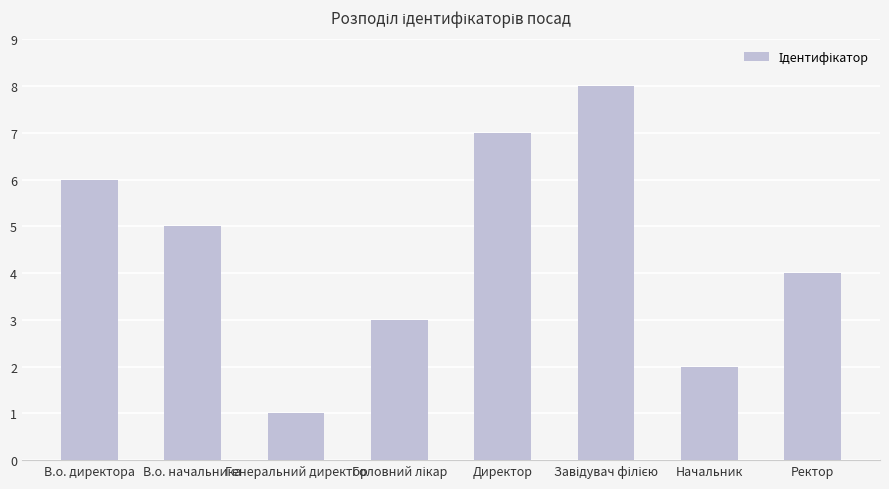

What is the difference between the maximum and second lowest values?

6